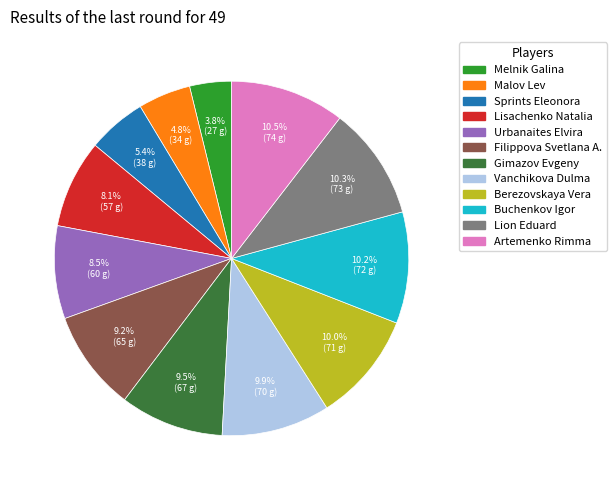

Is there any slice that represents more than half of the pie?

No